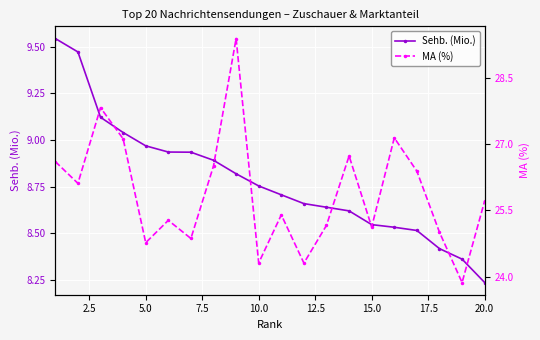

Rank the series by their average value, from lowest to highest.

Sehb. (Mio.), MA (%)